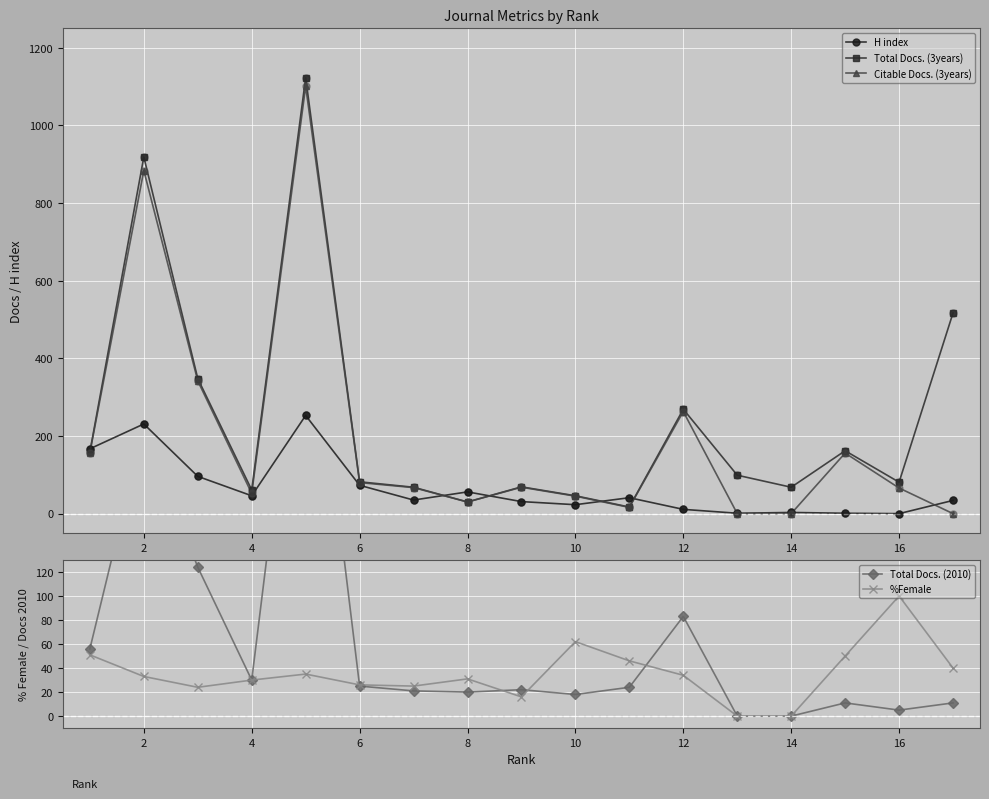

Which series reaches the minimum Y coordinate?

H index